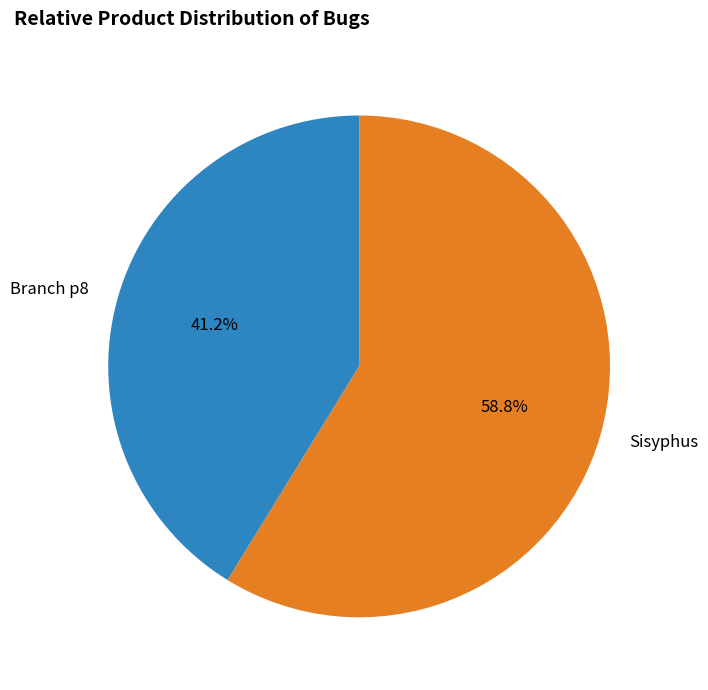

Count the number of slices in the pie.

2